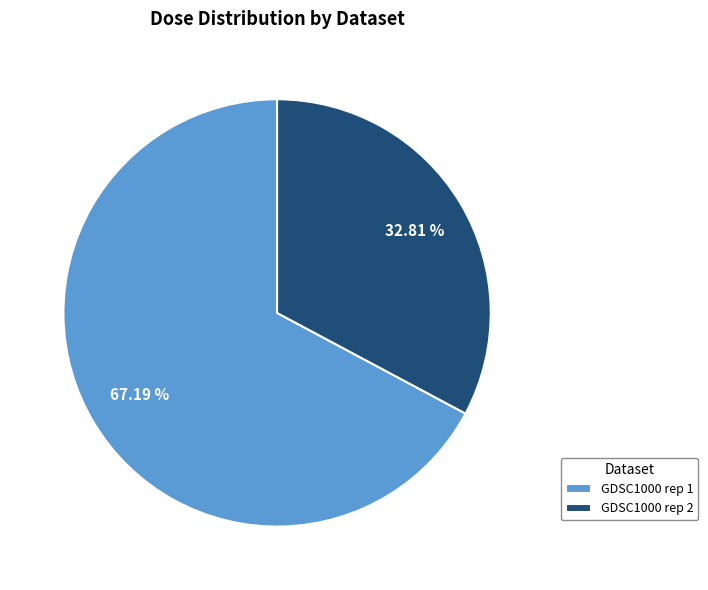

Which slice is the smallest?

GDSC1000 rep 2